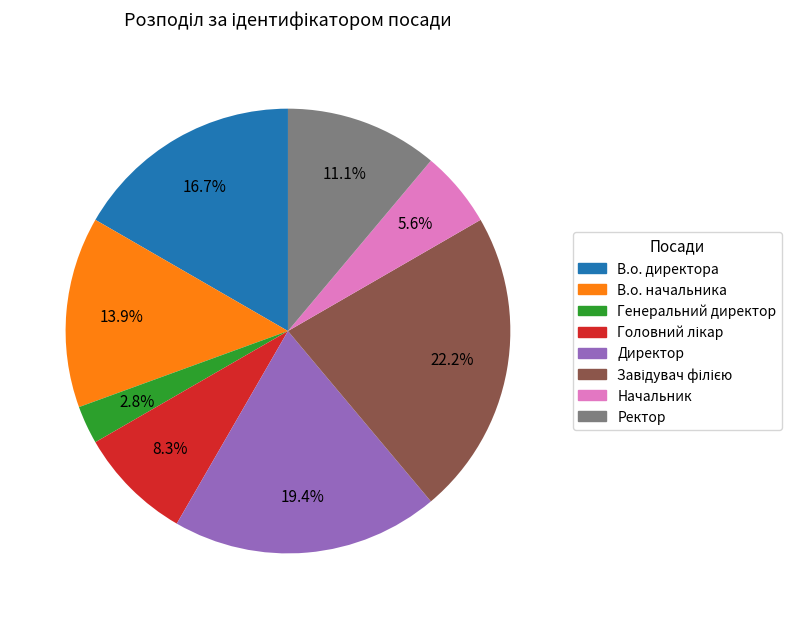

Which category has the smallest portion of the pie?

Генеральний директор